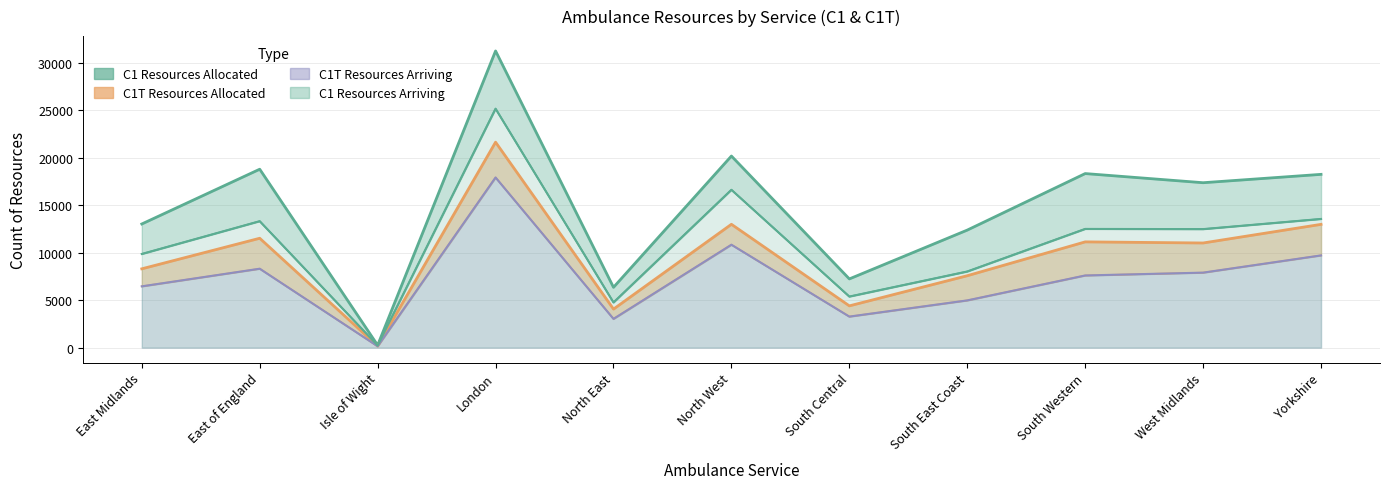

Reading left to right, what are all the values shown in this chart?

C1 Resources Allocated: 13023	18789	258	31242	6354	20177	7239	12380	18331	17368	18248
C1 Resources Arriving: 9865	13317	224	25161	4762	16622	5380	8019	12502	12482	13552
C1T Resources Allocated: 8302	11520	168	21636	4060	12991	4401	7575	11139	11022	12983
C1T Resources Arriving: 6457	8313	149	17920	3031	10840	3271	4977	7602	7900	9714